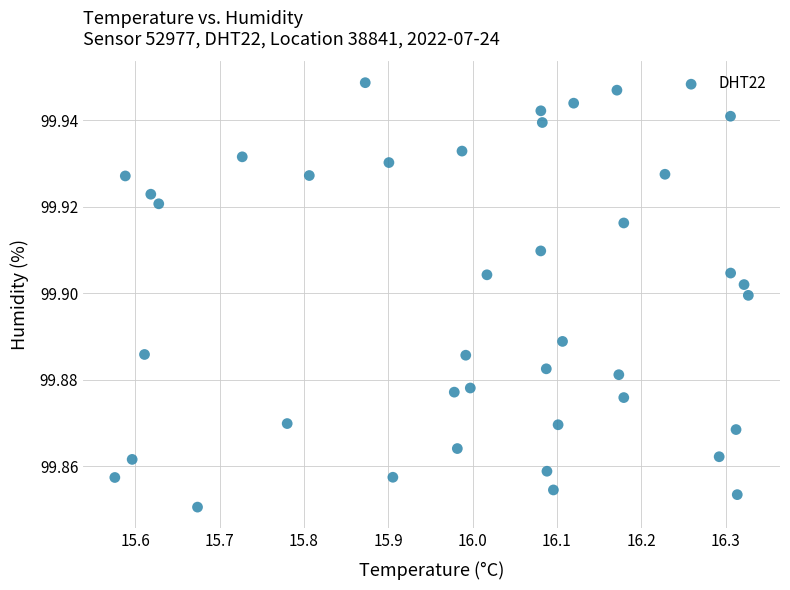

What is the range of X values (max minus min)?

0.8